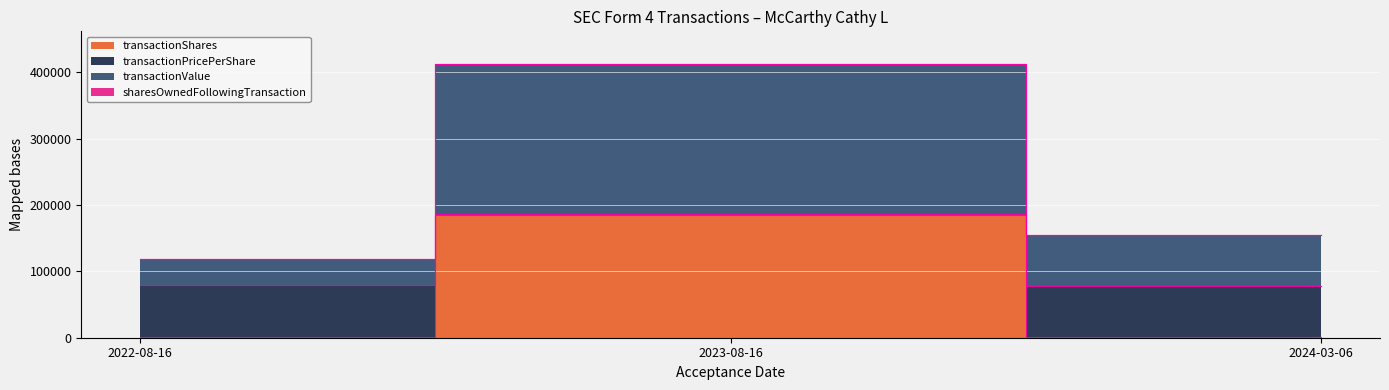

The transactionValue series shows 209667.0 at 2023-08-16. True or false?

False